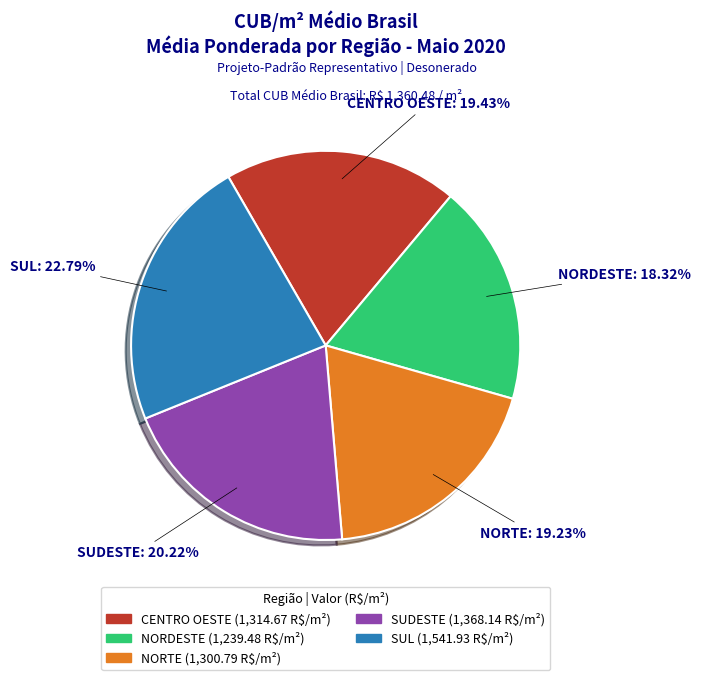

To the nearest percent, what portion does NORDESTE represent?

18%